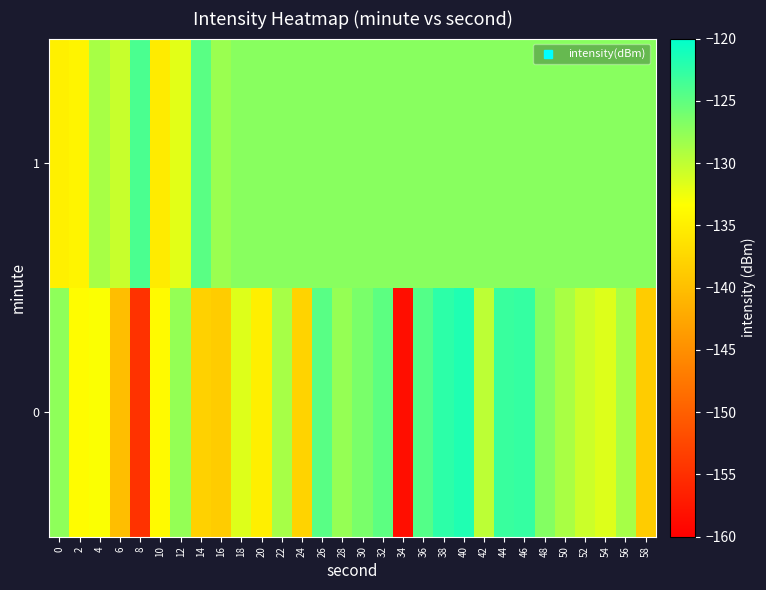

Which category has the highest value across all series?

40